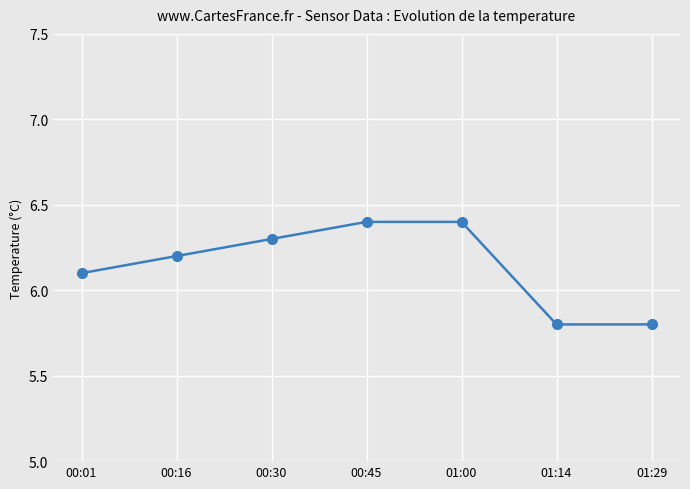

What position from the left is 00:30?

3